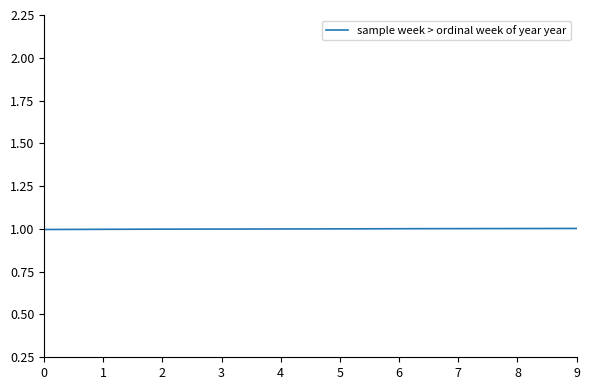

How many lines are shown in the chart?

1